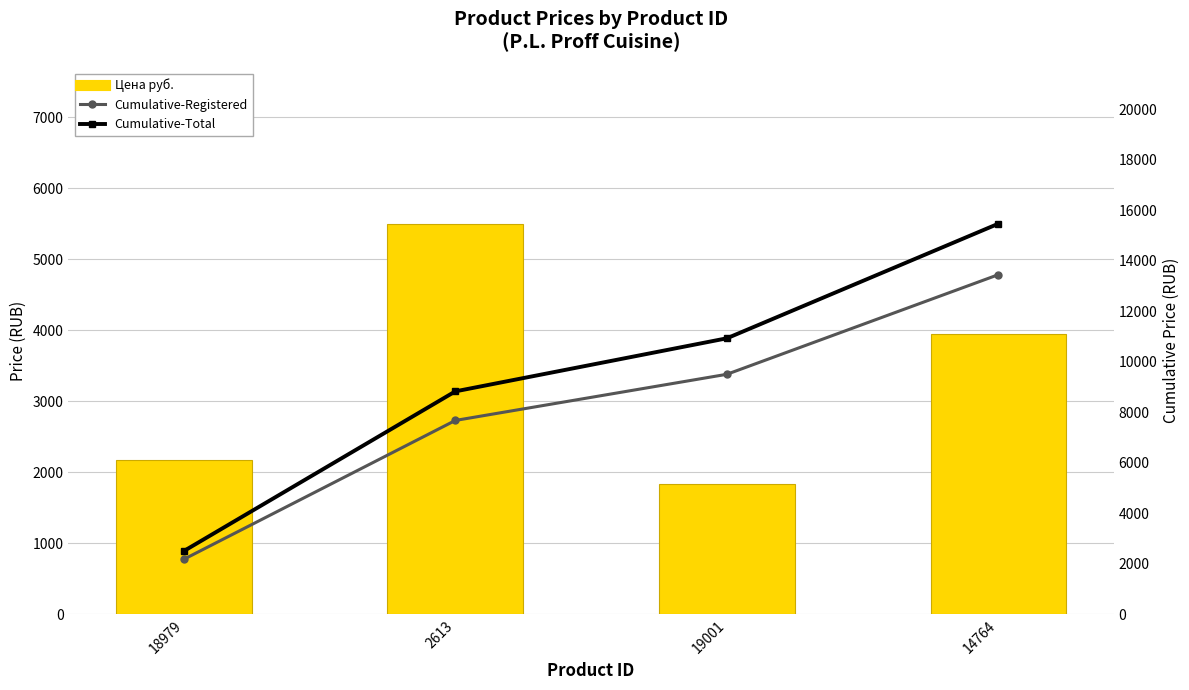

What is the approximate value of Цена руб. at 14764?

3947.0